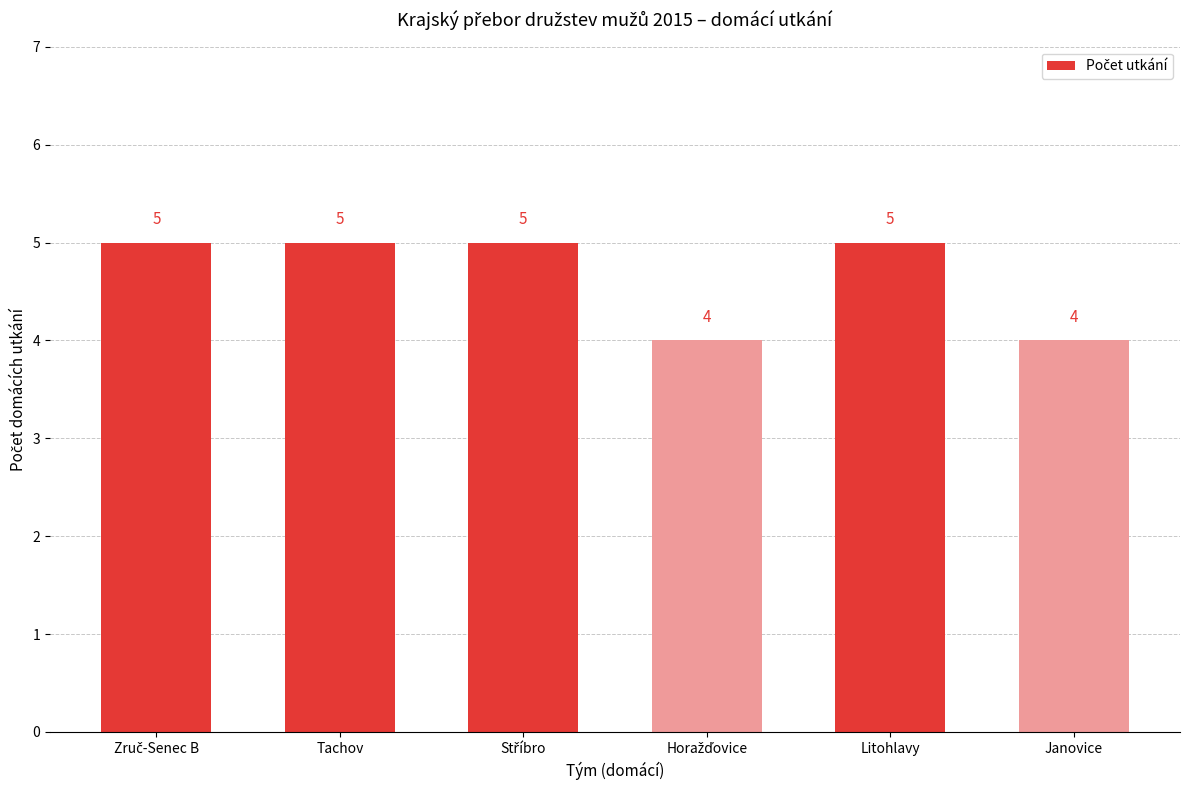

Reading left to right, what are all the values shown in this chart?

5	5	5	4	5	4